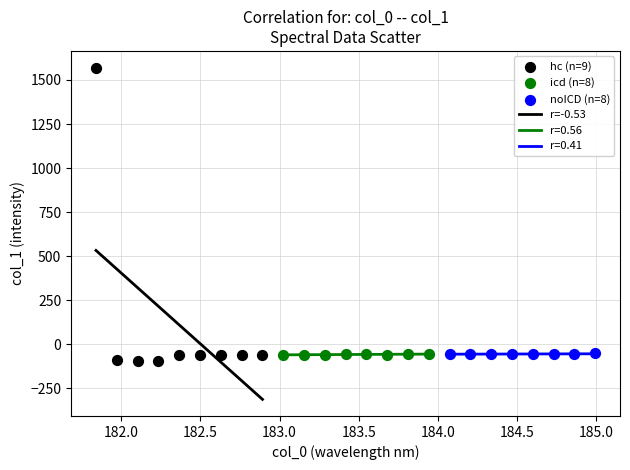

Which series contains the lowest Y value?

hc (n=9)